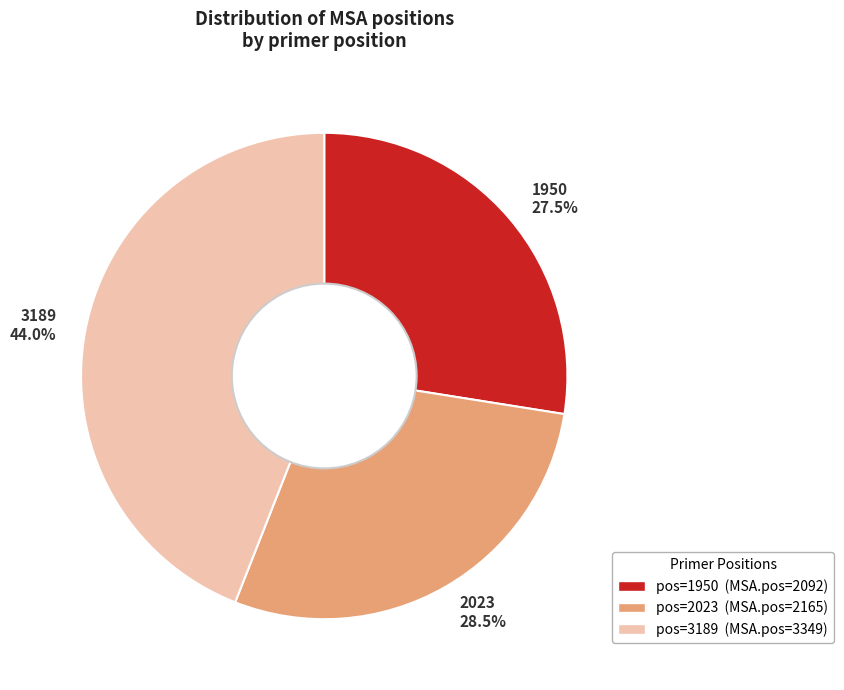

Rank the categories by value from highest to lowest.

3189, 2023, 1950